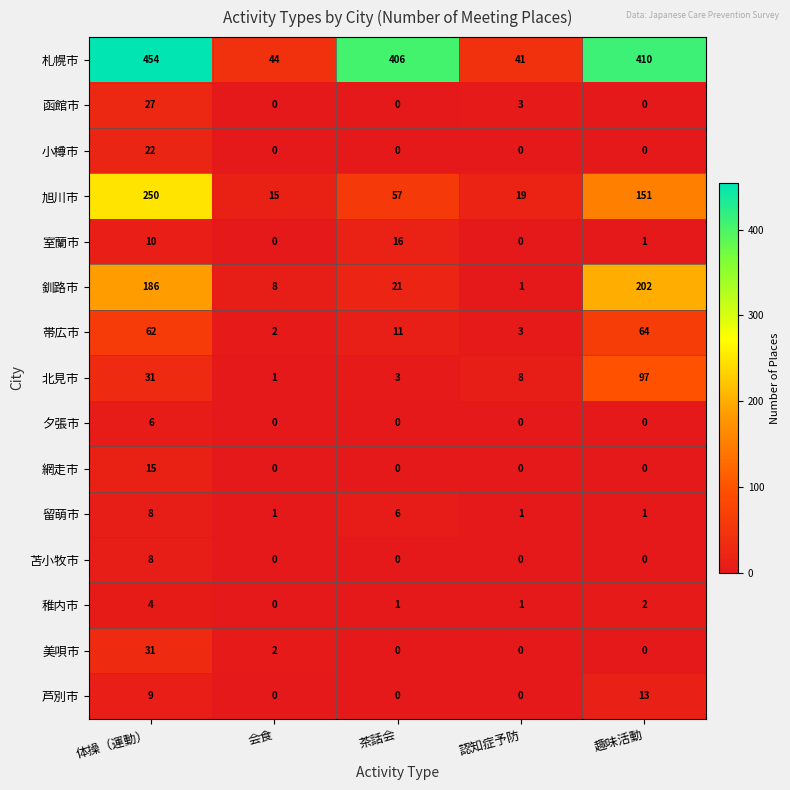

Which series has the widest spread of values?

札幌市